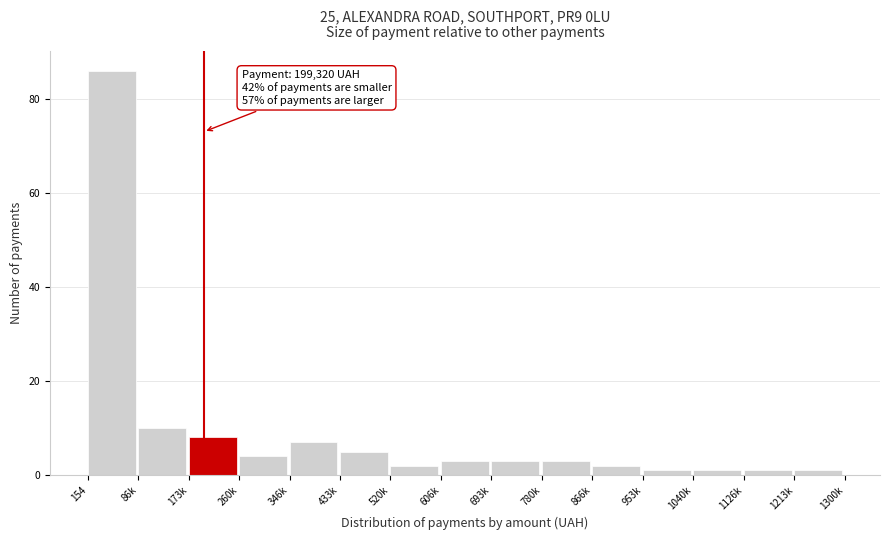

Reading left to right, list all the values displayed in this chart.

154=86	86k=10	173k=8	260k=4	346k=7	433k=5	520k=2	606k=3	693k=3	780k=3	866k=2	953k=1	1040k=1	1126k=1	1213k=1